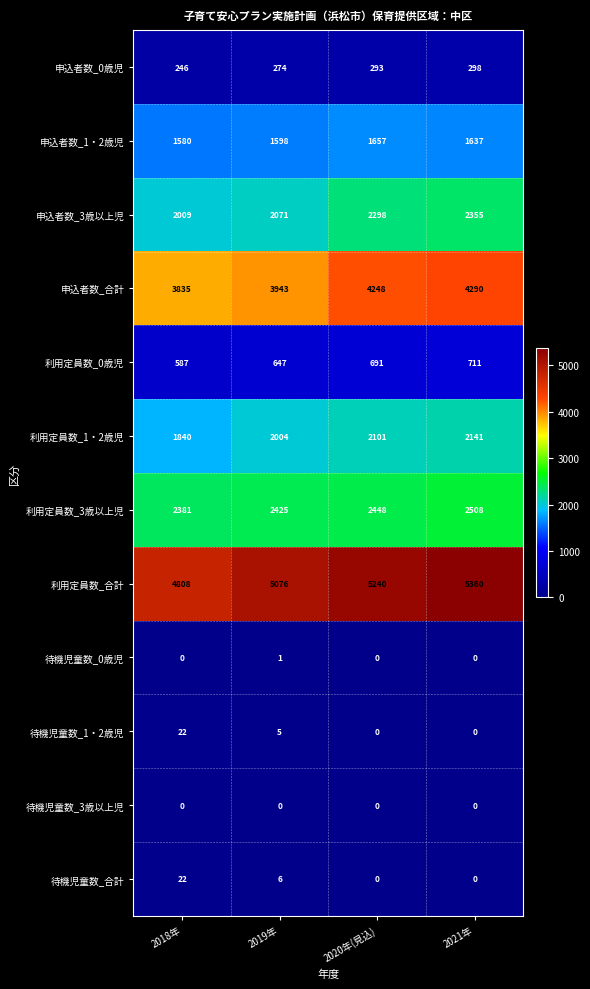

Is it true that 利用定員数_0歳児 equals 276 at 2021年?

False